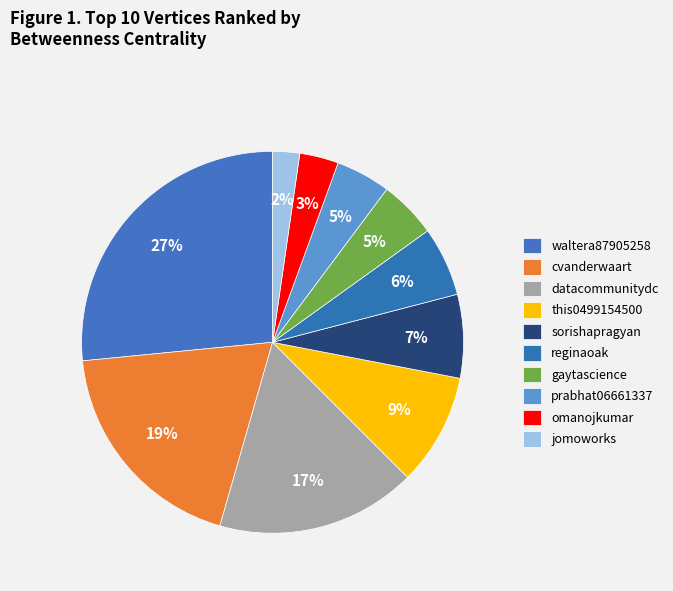

How many segments does this pie chart have?

10